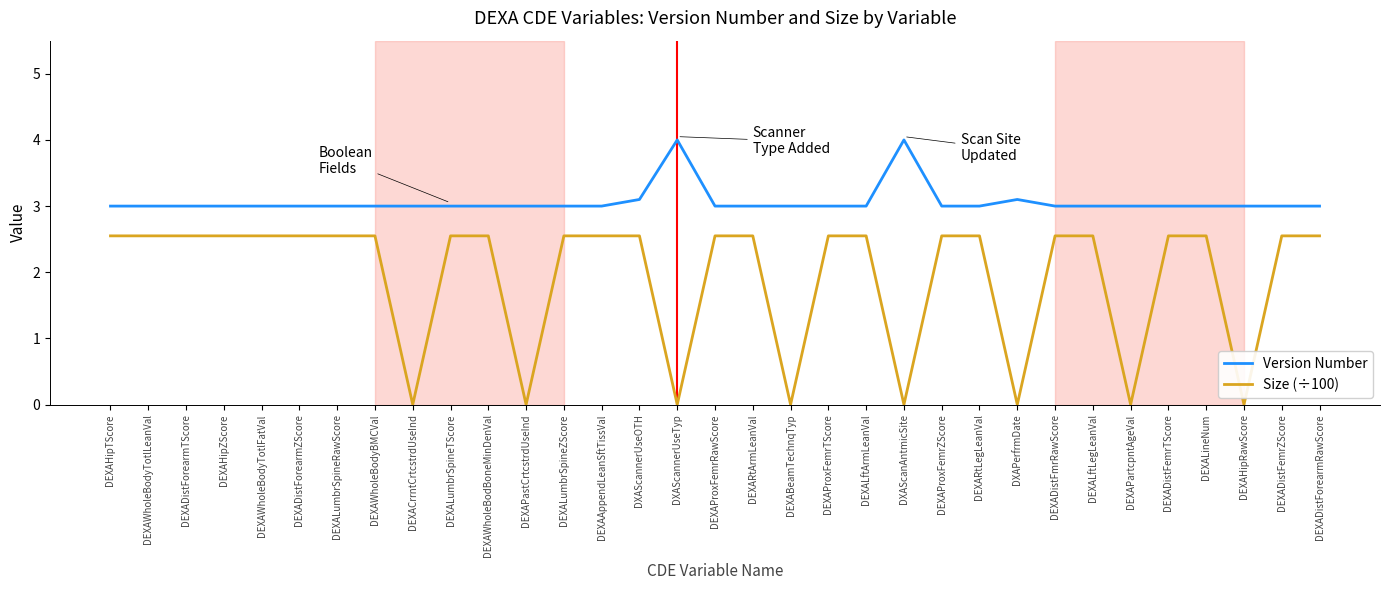

Which series has the widest spread of values?

Size (÷100)